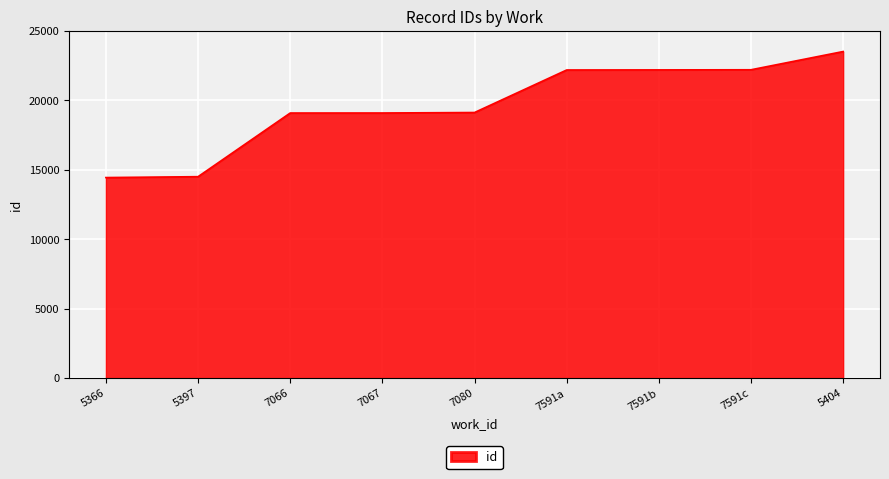

What is the change in value from 5366 to 7591a?

+7748